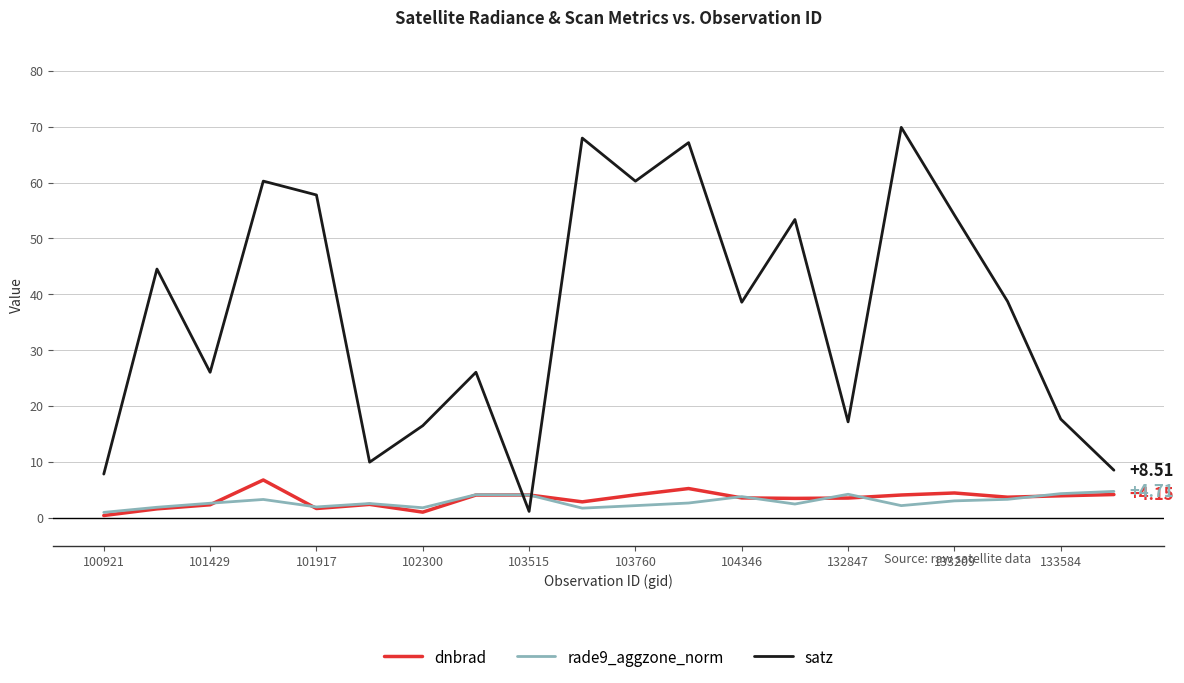

True or false: dnbrad and satz cross at least once.

True